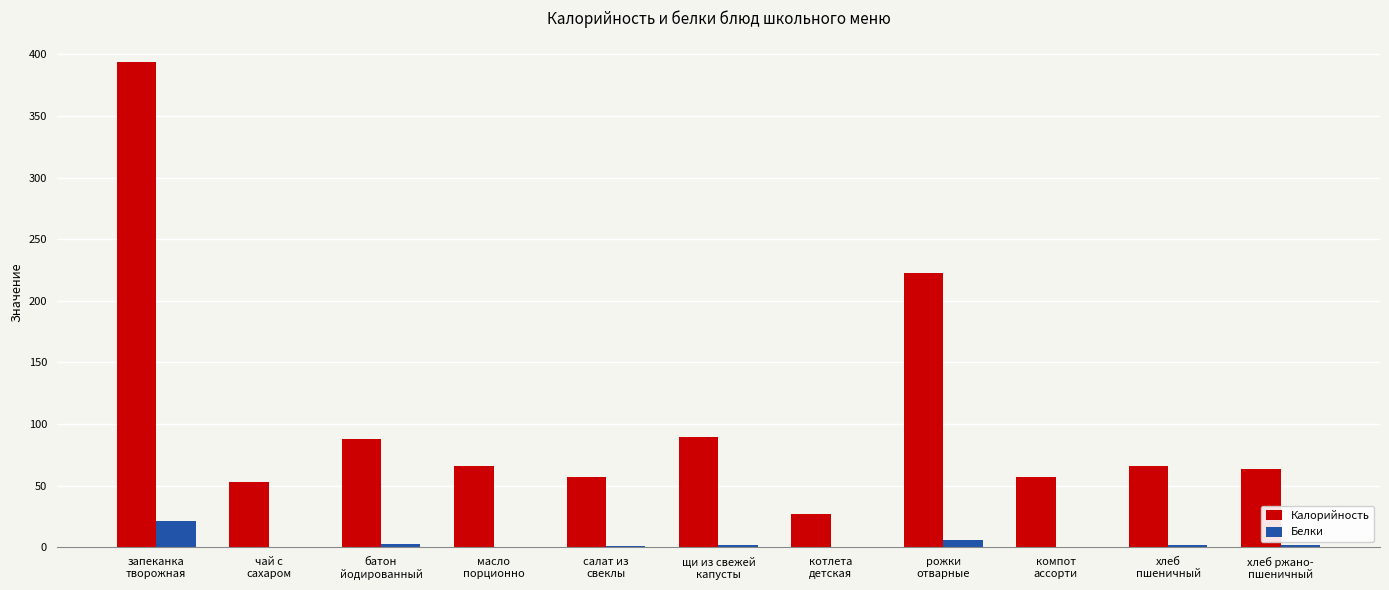

Which series changed the most between запеканка
творожная and хлеб ржано-
пшеничный?

Калорийность